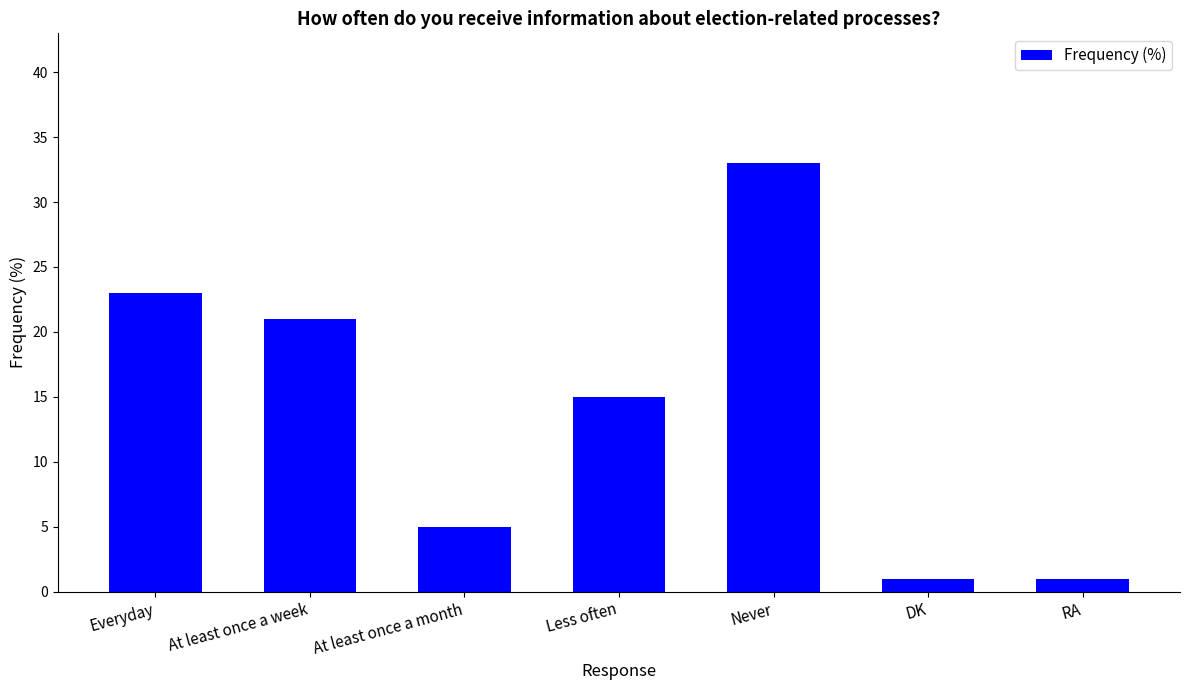

Are the bars grouped side by side (vs. stacked)?

No